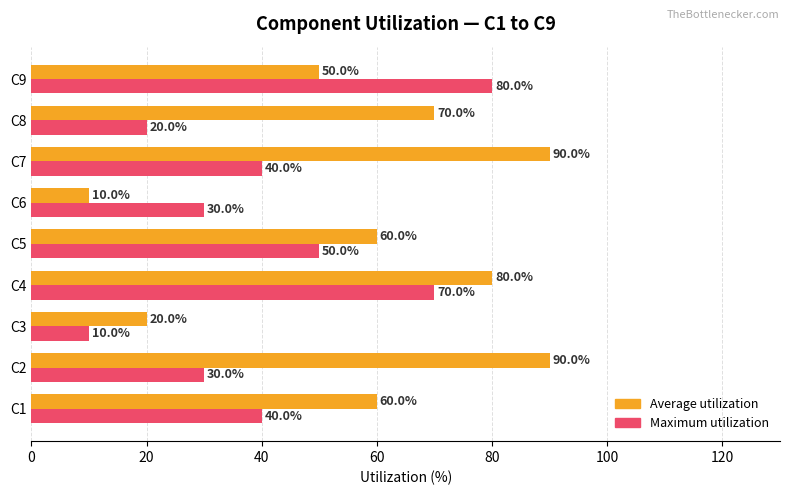

Which series changed the most between C4 and C9?

Average utilization